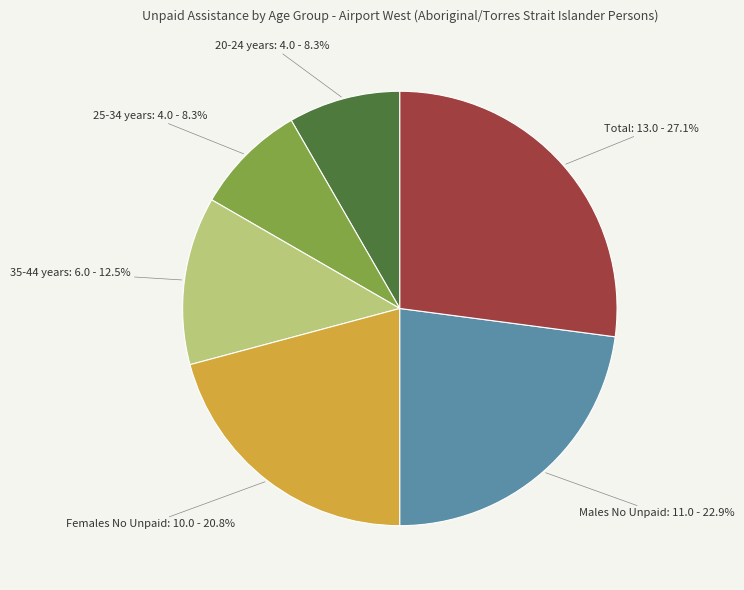

Is there a majority slice in this chart?

No